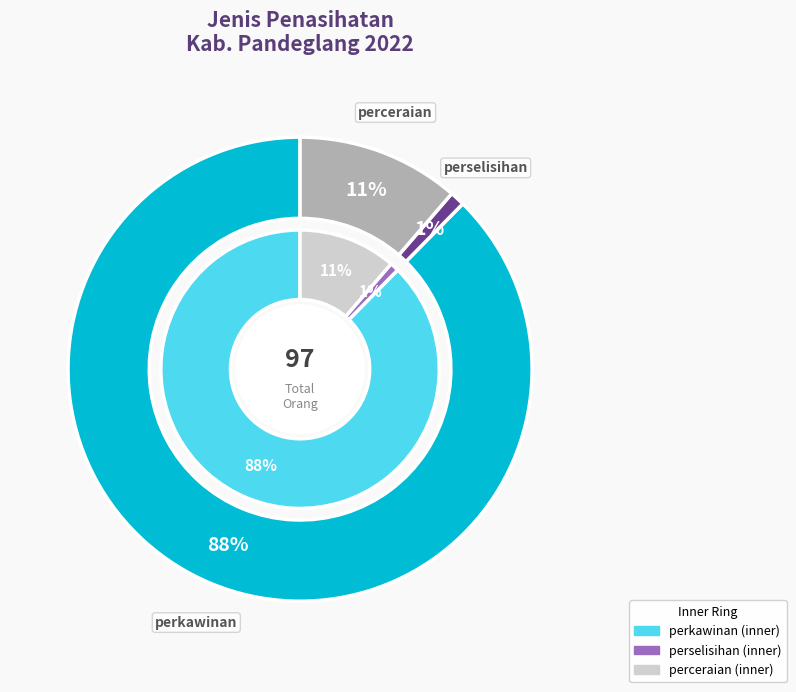

Approximately how many times larger is the value at perselisihan compared to perceraian?

0.1